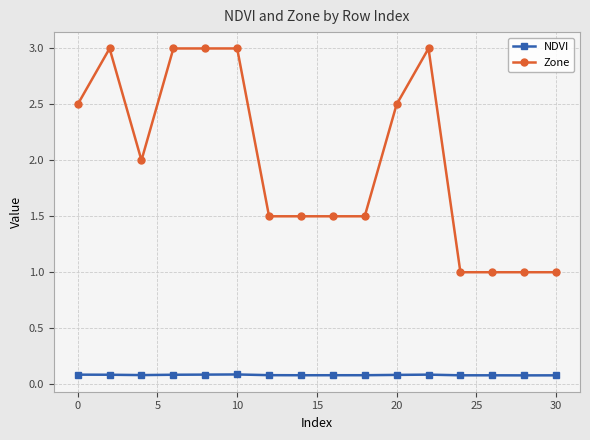

Count the NDVI values in the range 0 to 1.

16